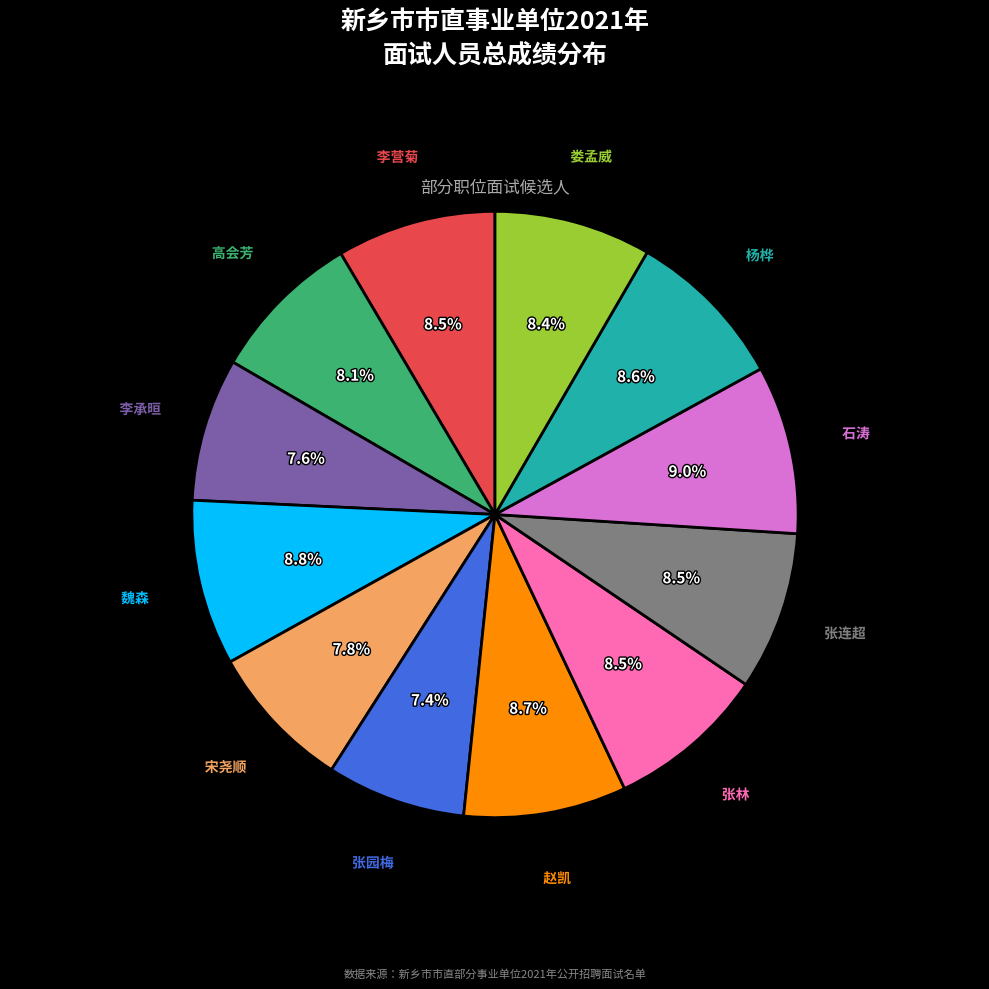

Does any single category account for the majority?

No